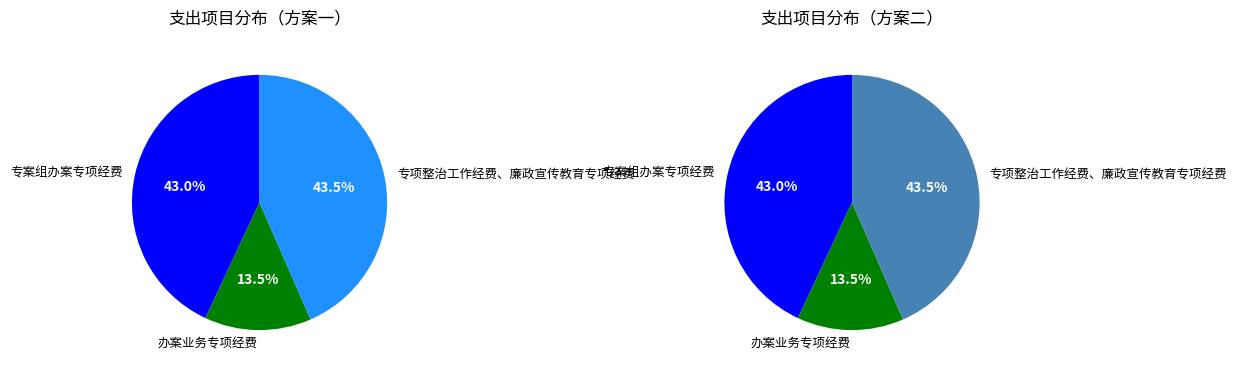

To the nearest percent, what is the difference between the largest and smallest slice percentages?

30%